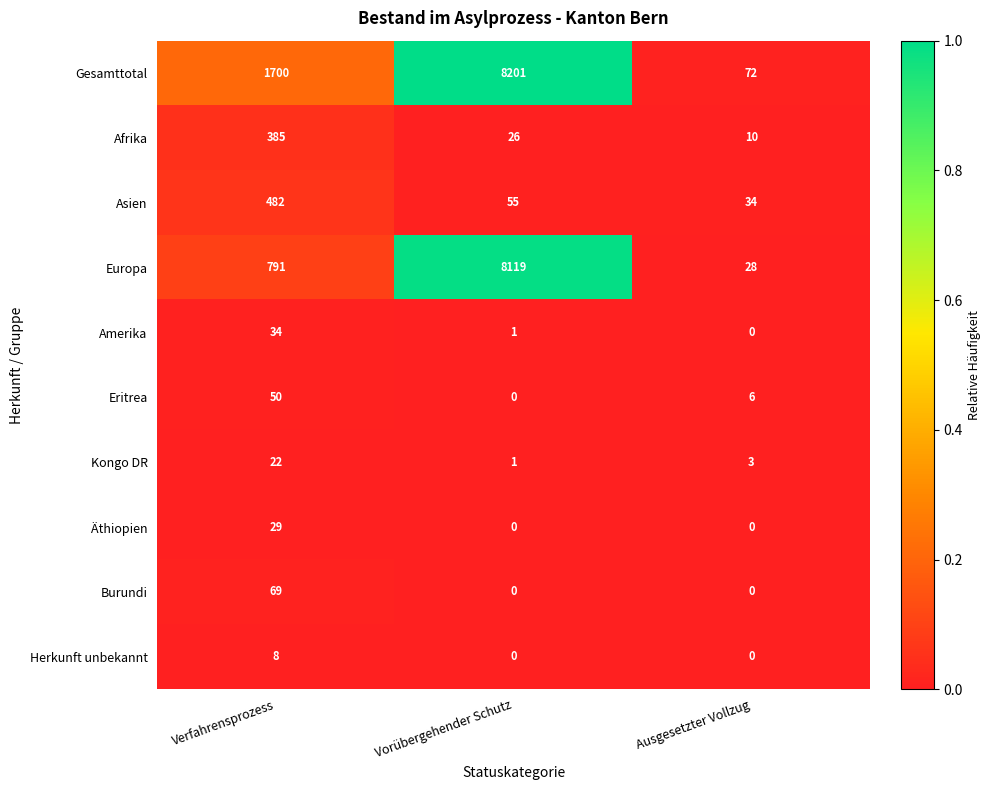

Between Verfahrensprozess and Vorübergehender Schutz, which series saw the biggest shift?

Europa